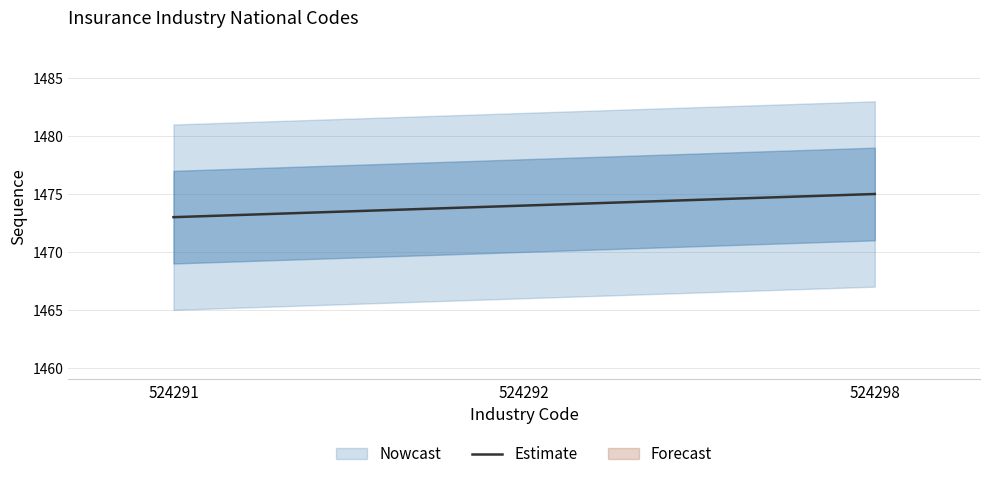

How many values are below 1474?

1